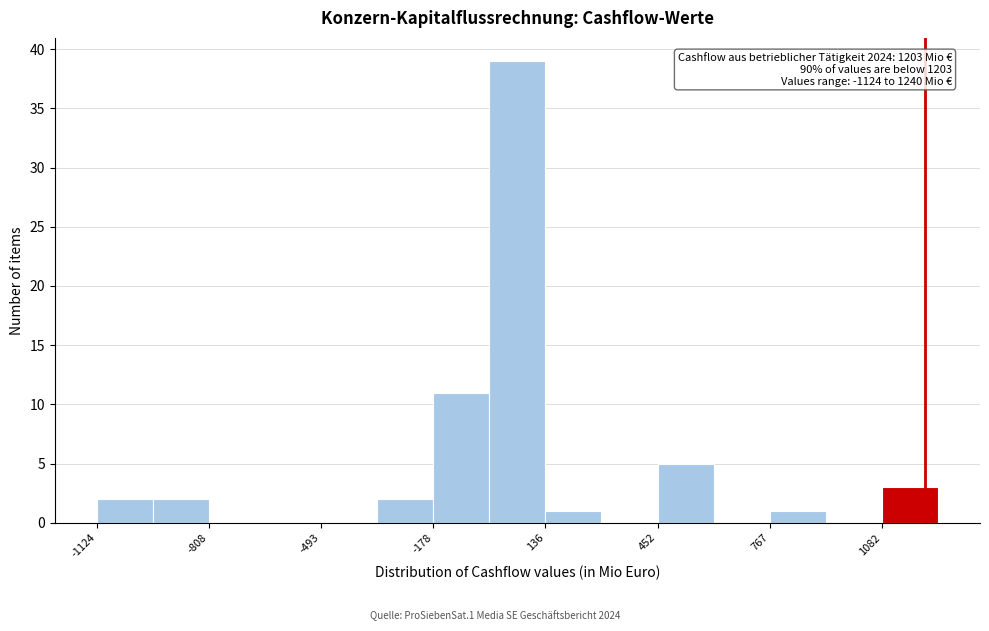

Around what value on the x-axis is the tallest bar? Give the approximate position of its centre, as read against the axis.

50